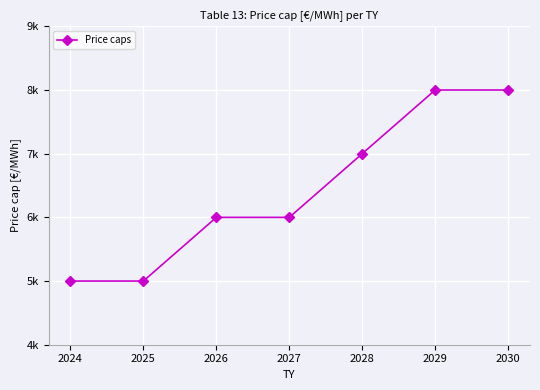

True or false: the data shows 8000 at 2030.

True